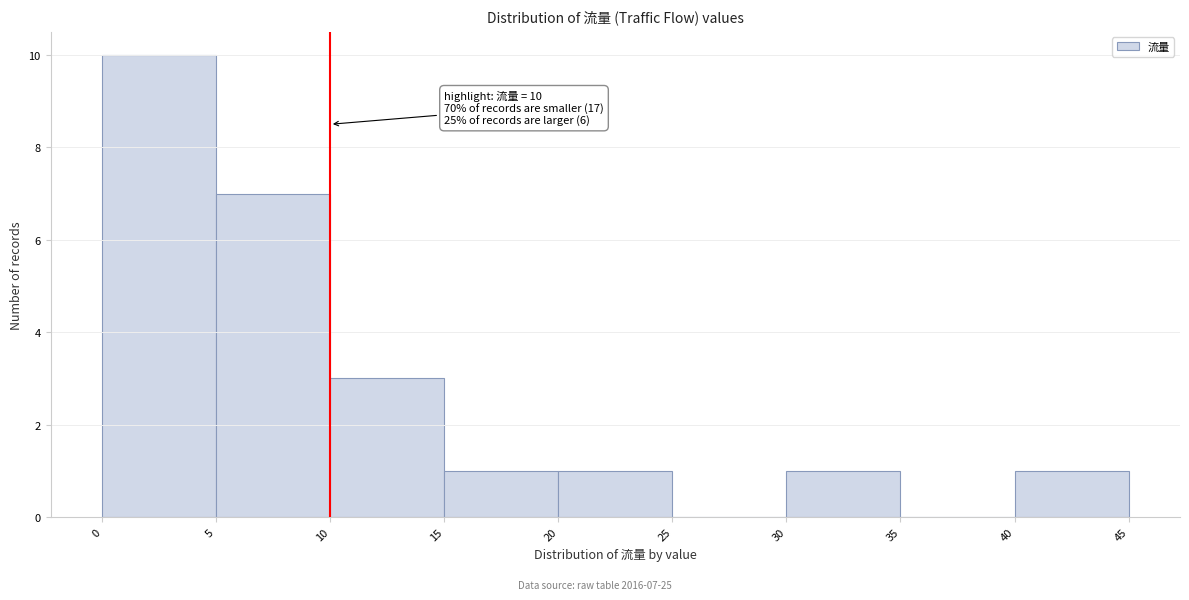

Over which range of the x-axis is the bar tallest?

0 to 5